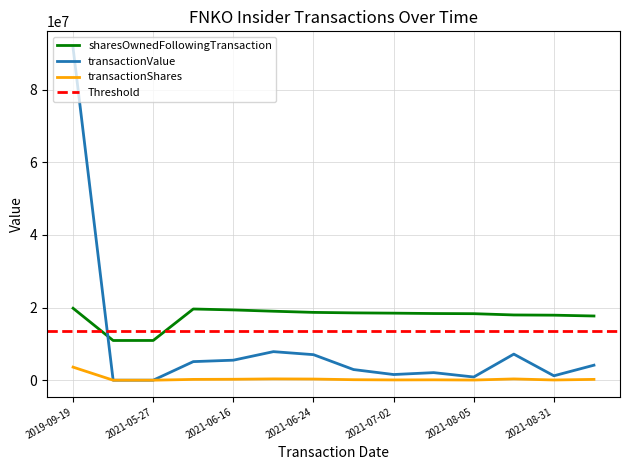

Reading right to left, transcribe all the data shown in this chart.

transactionShares: 224870	59867	350928	43948	103183	75472	136753	317052	358890	256033	221000	3616	1592	3600000
sharesOwnedFollowingTransaction: 17684354	17909224	17969091	18320019	18363967	18467150	18542622	18679375	18996427	19355317	19611350	10942998	10936198	19816726
transactionValue: 4134940	1214103	7182930	881597	2086144	1561459	2931595	7034039	7863901	5511784	5118042	0	0	91512000